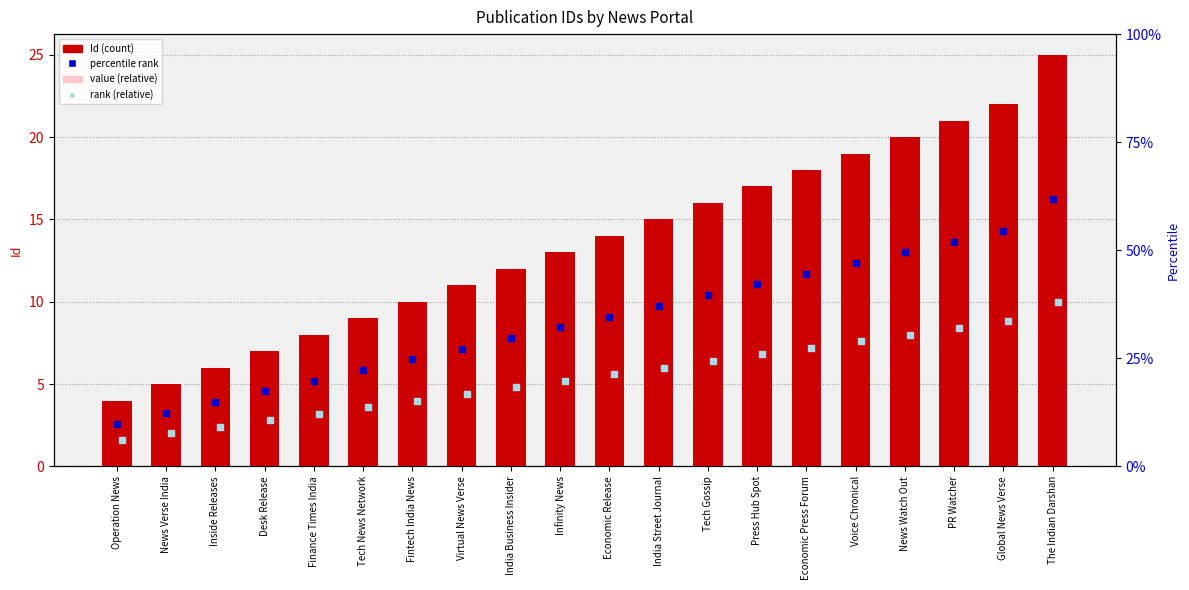

What is the total value across all series at Economic Release?

21.0